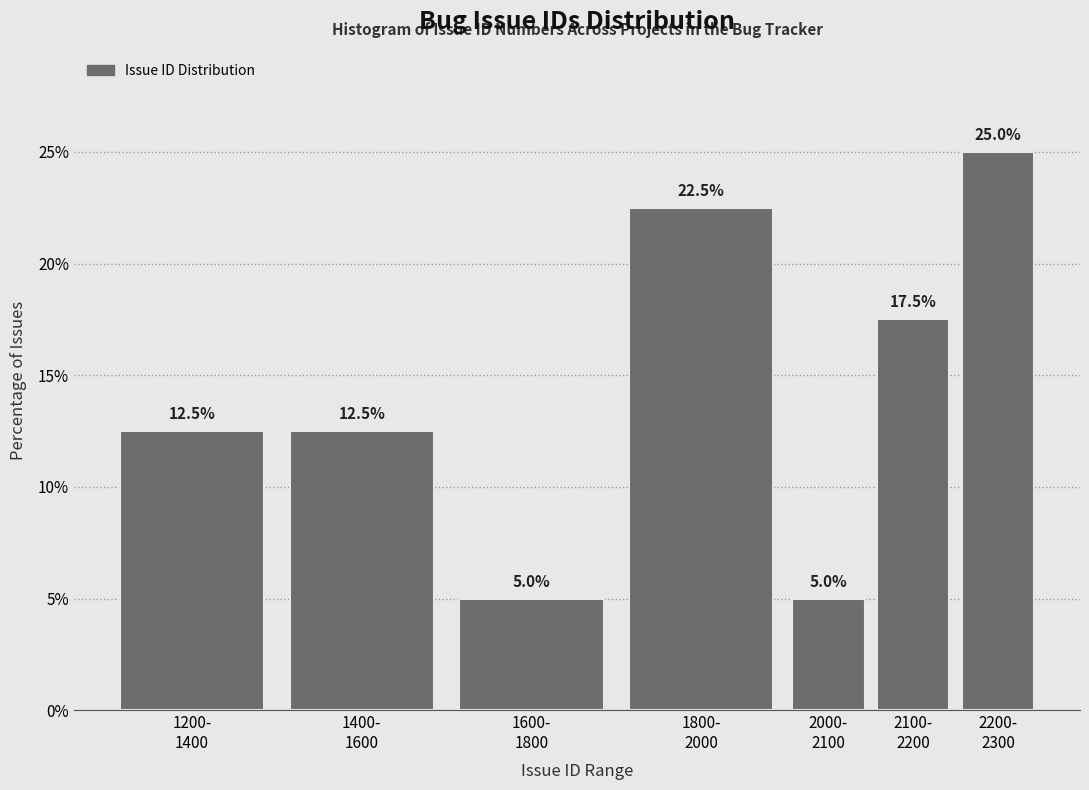

Reading left to right, list all the values displayed in this chart.

12.5	12.5	5.0	22.5	5.0	17.5	25.0